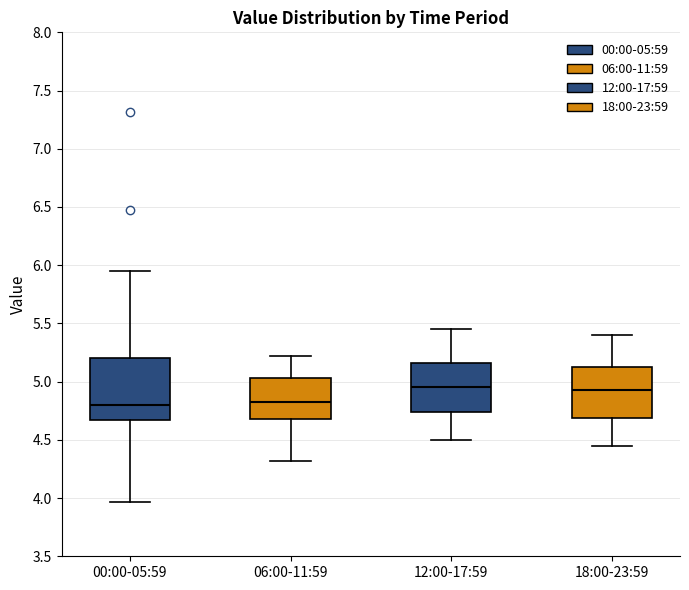

Where does the upper whisker of the box for 18:00-23:59 end on the y-axis? The values are not printed on the chart, so give them approximately, as read against the axis.

5.40